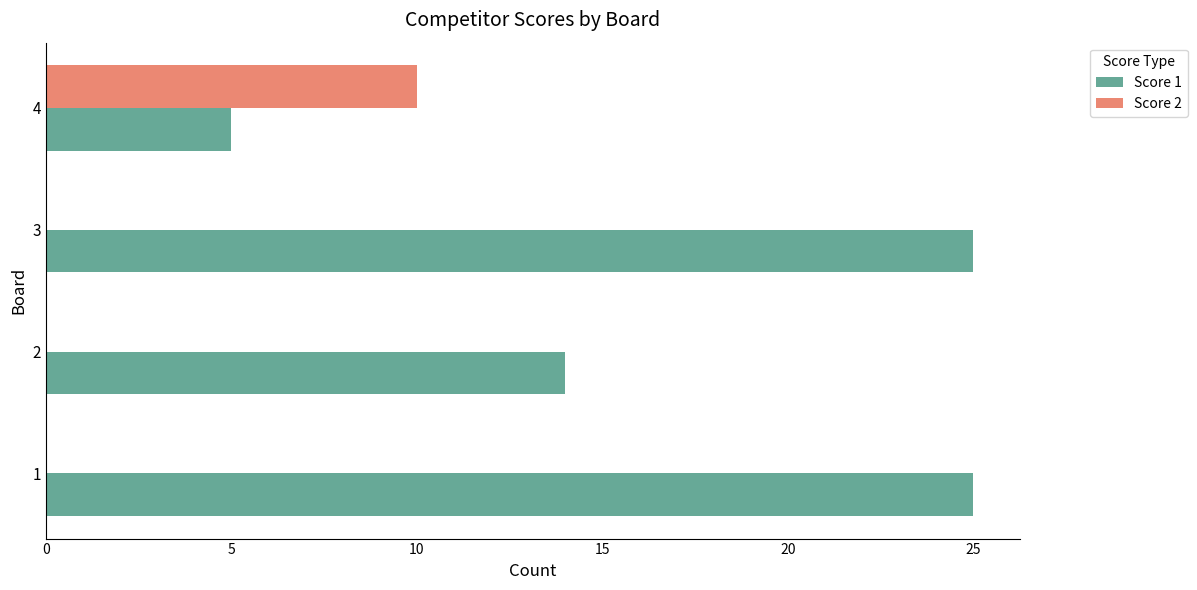

What are all the series names shown in the legend?

Score 1, Score 2